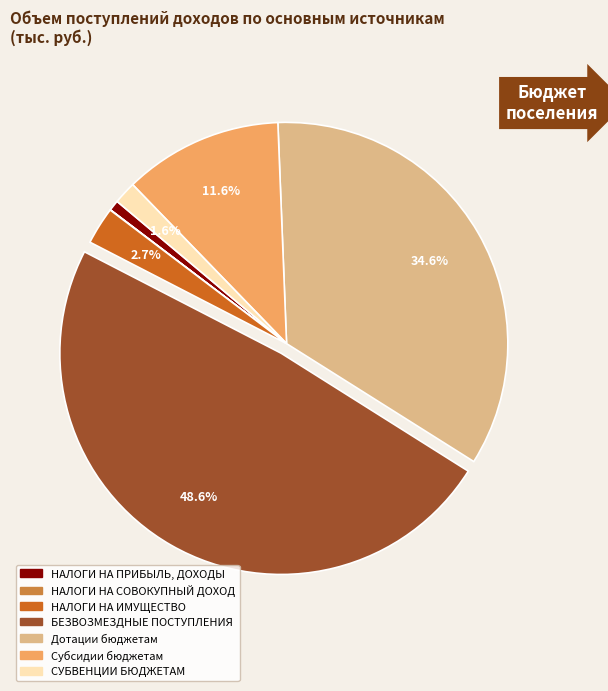

Which slice is the largest?

БЕЗВОЗМЕЗДНЫЕ ПОСТУПЛЕНИЯ